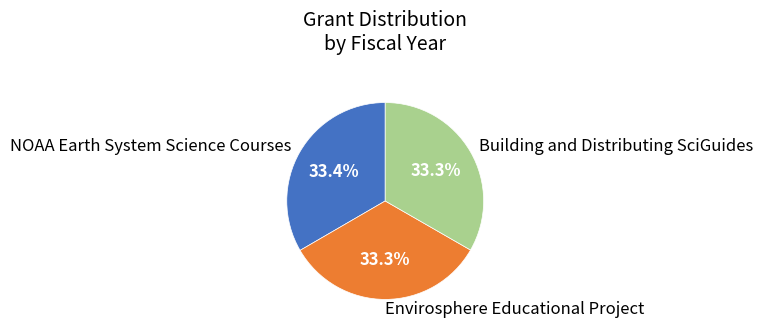

How many slices are in this pie chart?

3